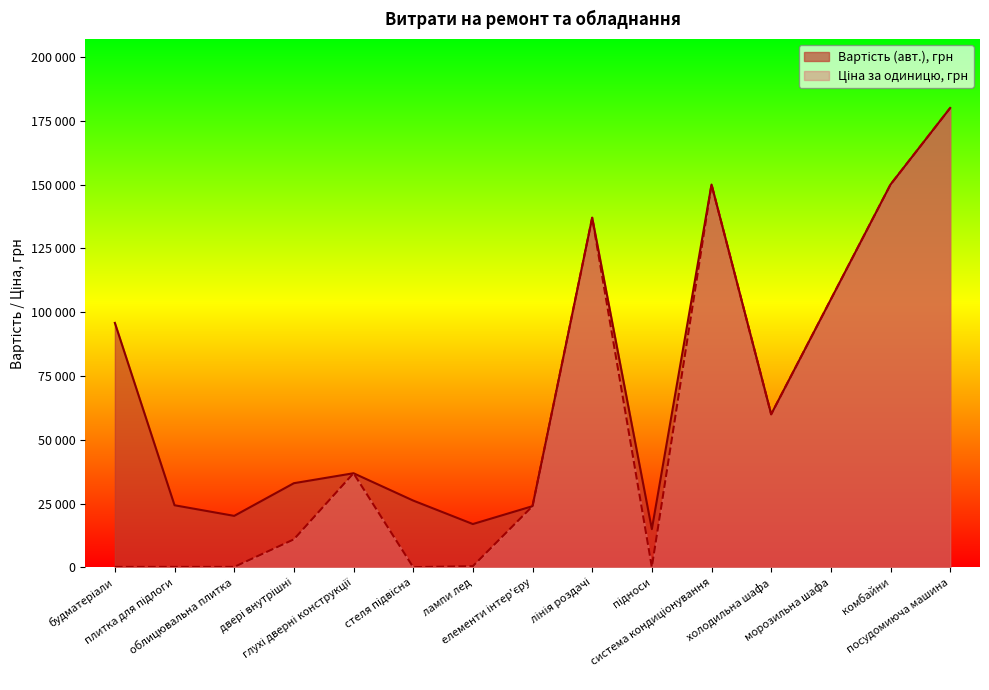

List the labels in order of Вартість (авт.), грн value, smallest first.

підноси, лампи лед, облицювальна плитка, елементи інтер'єру, плитка для підлоги, стеля підвісна, двері внутрішні, глухі дверні конструкції, холодильна шафа, будматеріали, морозильна шафа, лінія роздачі, система кондиціонування, комбайни, посудомиюча машина